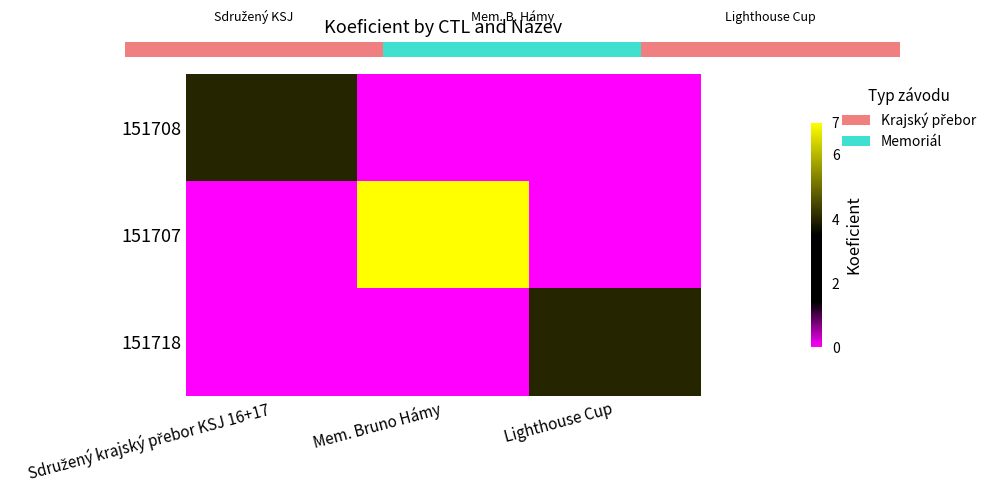

Between Sdružený krajský přebor KSJ 16+17 and Lighthouse Cup, which is larger?

Sdružený krajský přebor KSJ 16+17